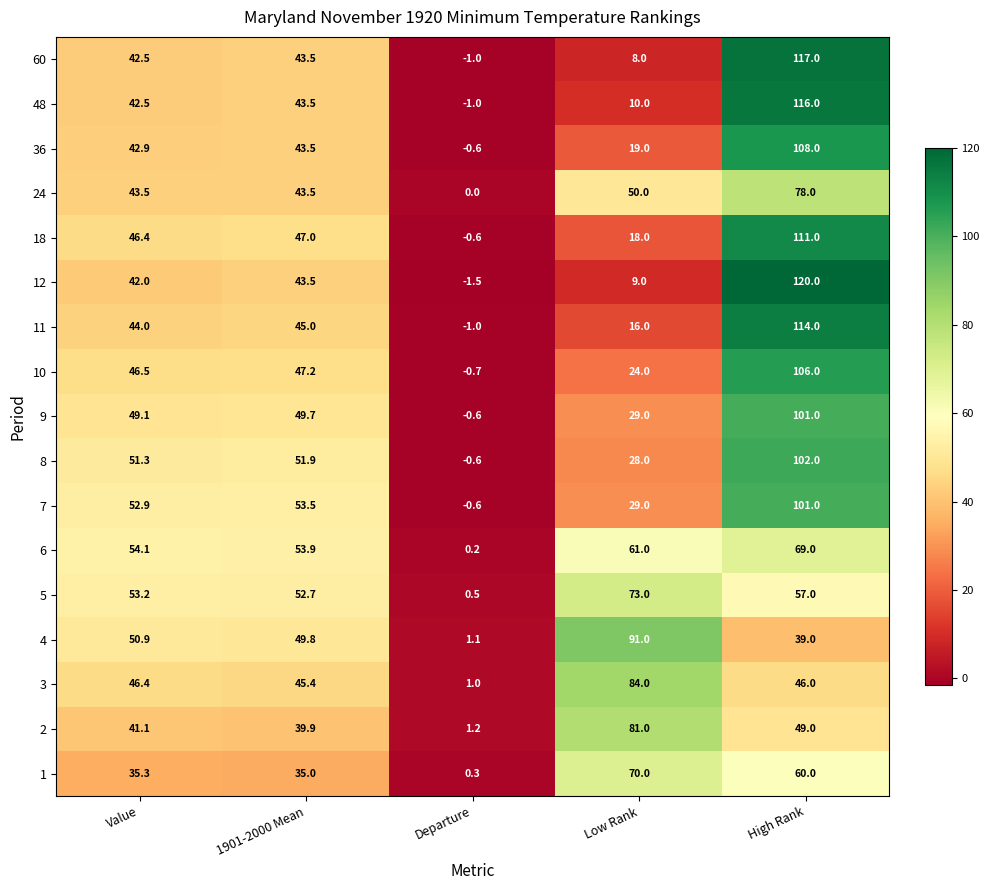

What is the total value across all series at 1901-2000 Mean?

788.5